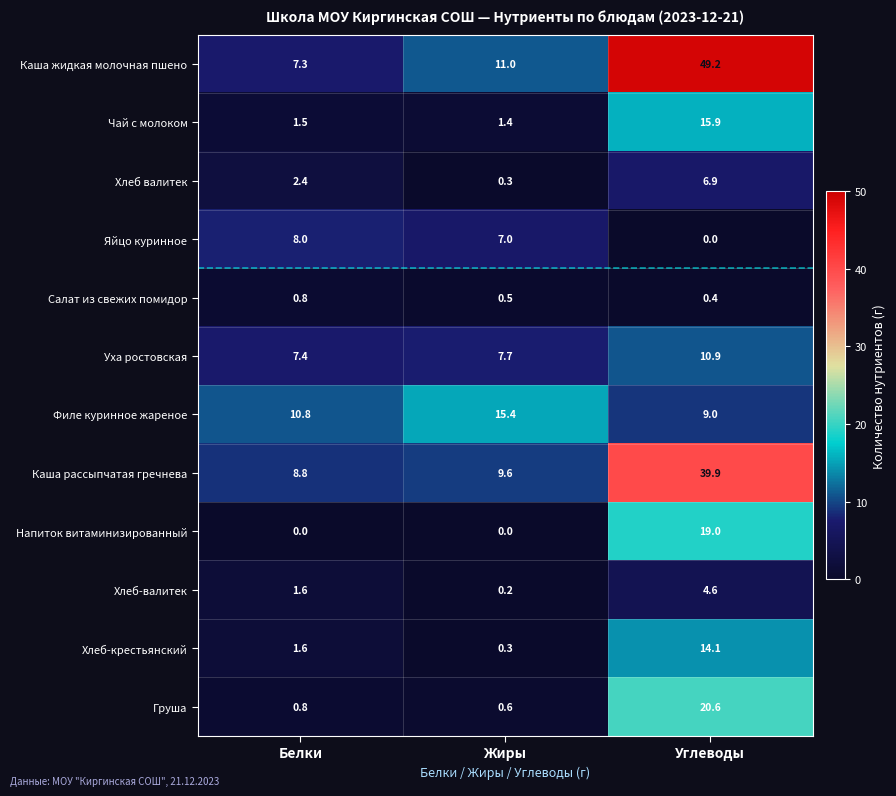

Is it true that Чай с молоком equals 1.5 at Белки?

True